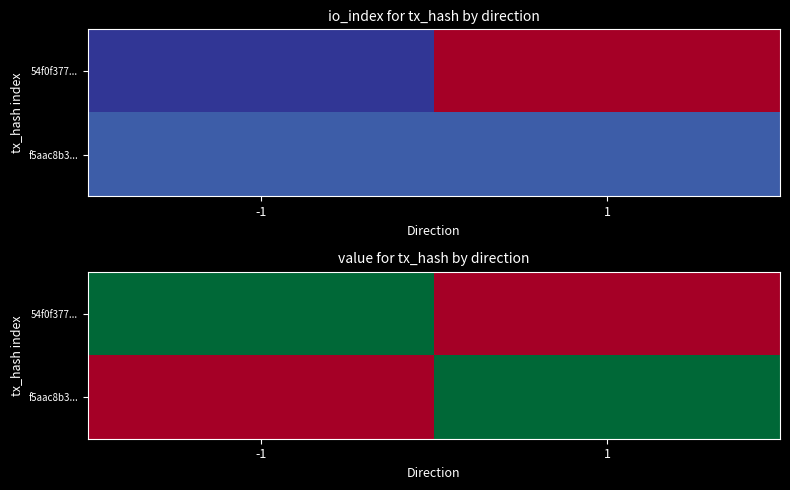

What is the total value across all series at 1?

128.3